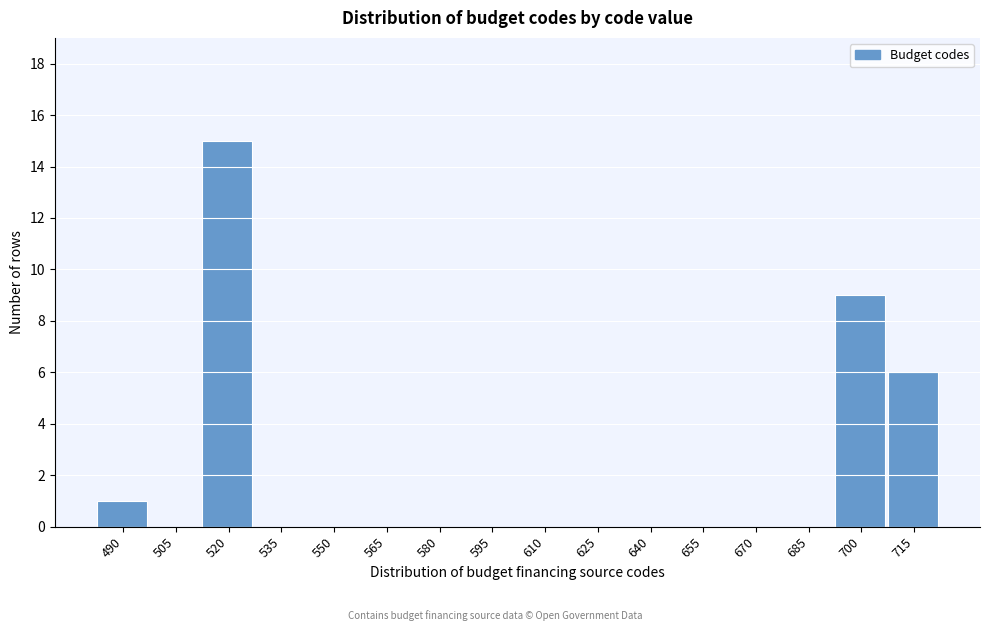

Reading left to right, list all the values displayed in this chart.

490=1	505=0	520=15	535=0	550=0	565=0	580=0	595=0	610=0	625=0	640=0	655=0	670=0	685=0	700=9	715=6